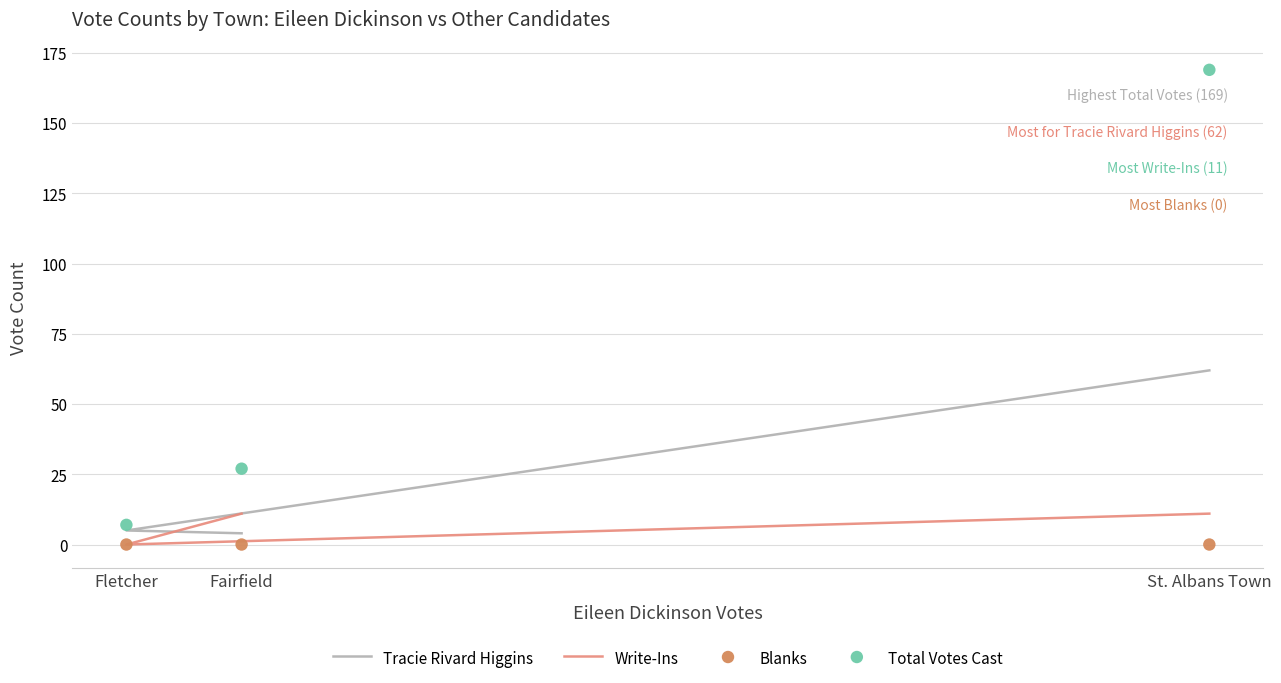

At which category is the sum across all series the highest?

St. Albans Town